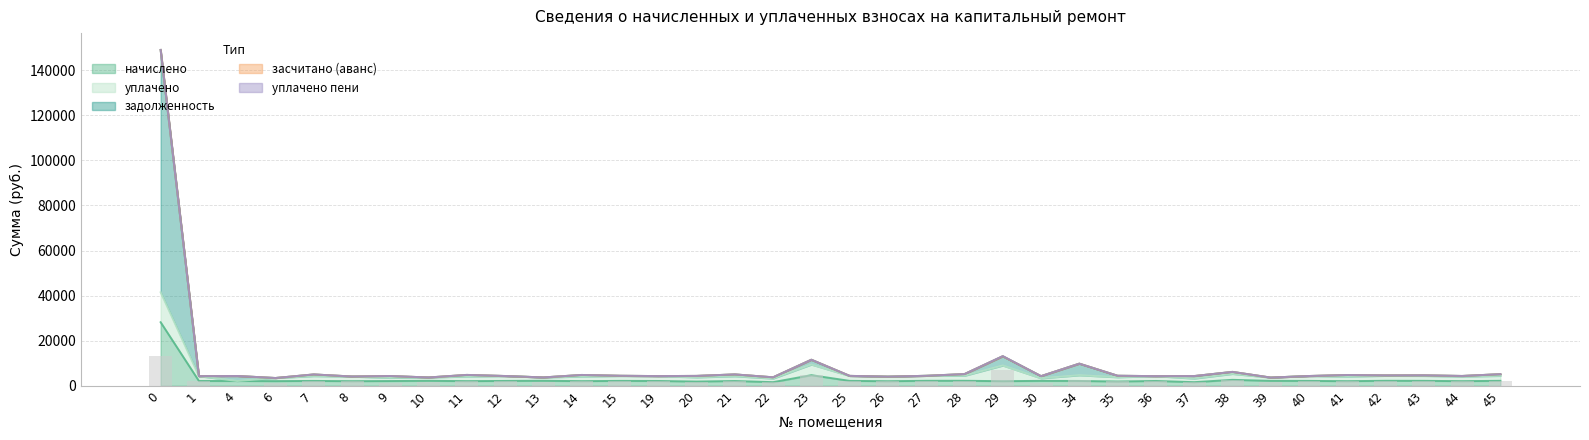

The value of уплачено at 27 is 2214.5. True or false?

True